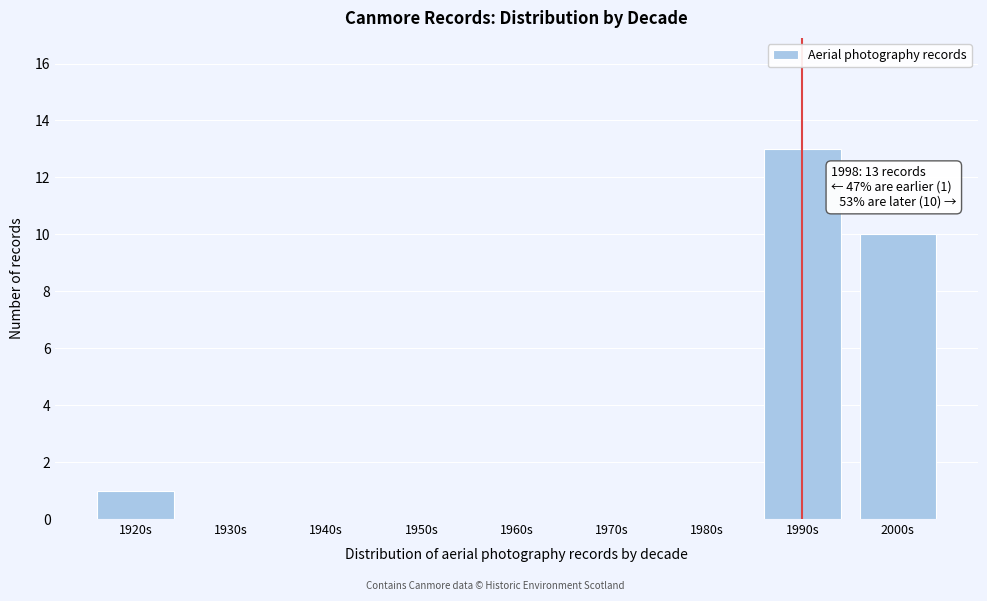

Reading left to right, extract all data points from this chart.

1920s=1	1930s=0	1940s=0	1950s=0	1960s=0	1970s=0	1980s=0	1990s=13	2000s=10